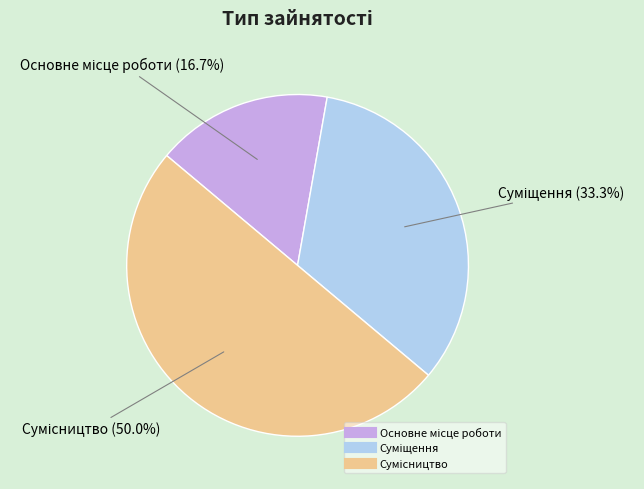

How many slices are in this pie chart?

3